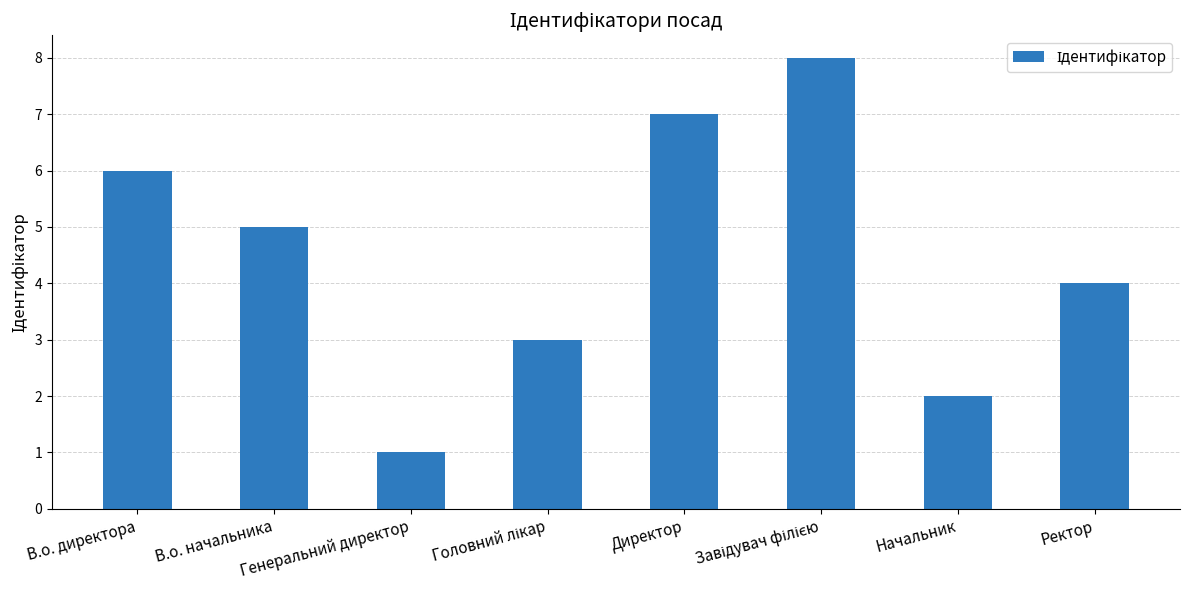

What is the change in value from Директор to Ректор?

-3